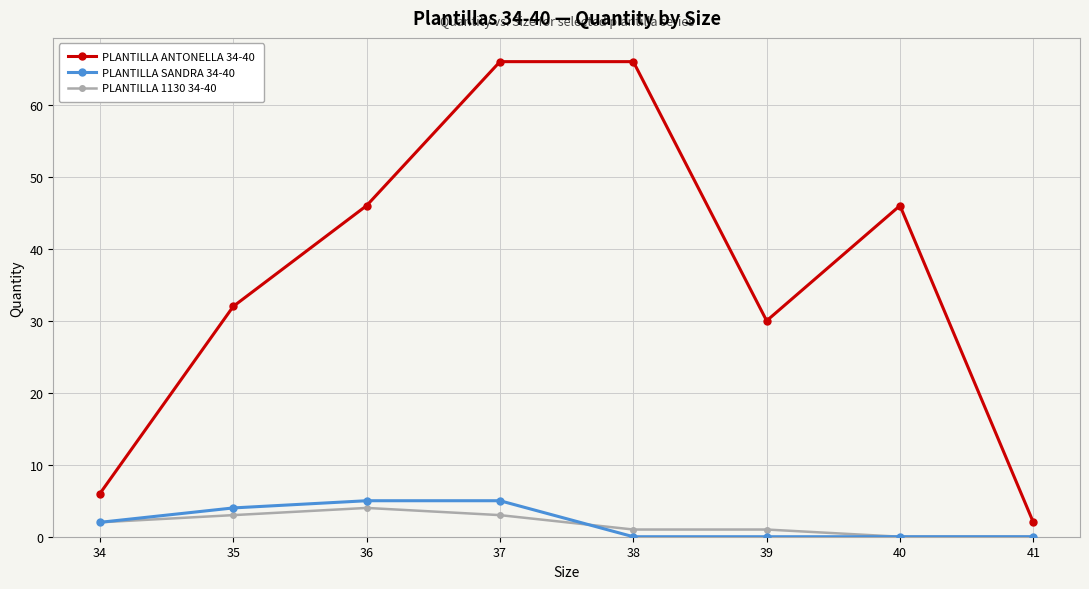

How many distinct data groups are displayed?

3